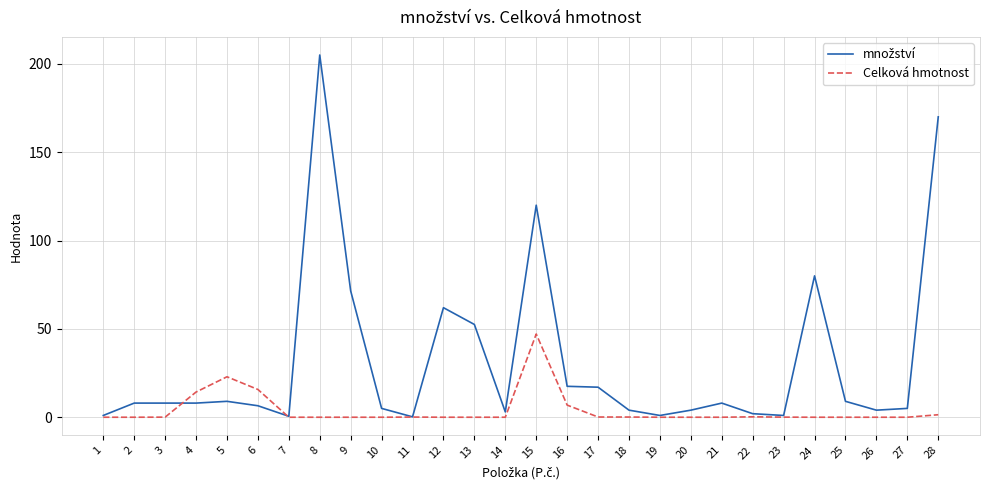

Is it true that Celková hmotnost equals 0.0 at 13?

True